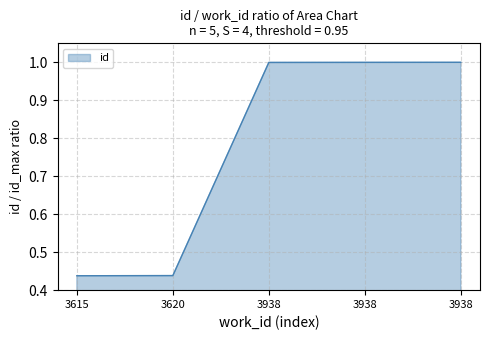

Which has a higher value, 3938 or 3938?

3938